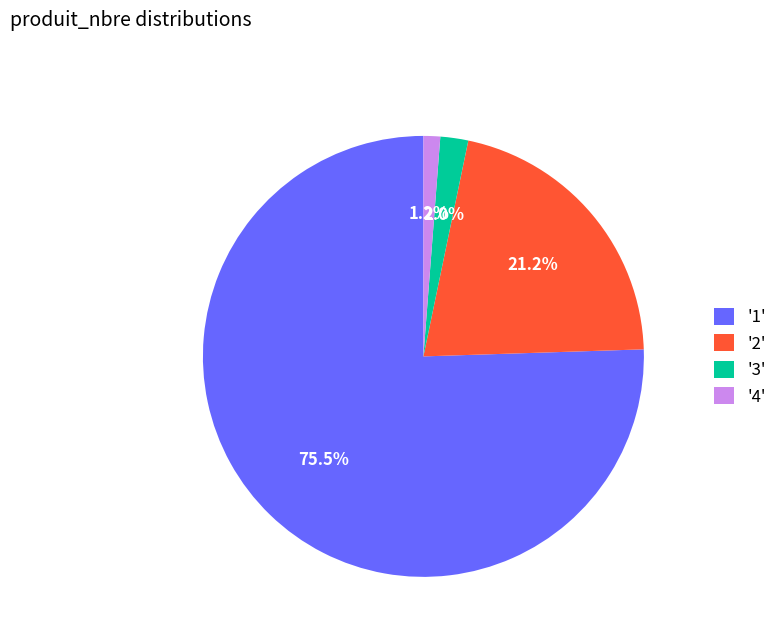

What is the smallest slice in the pie chart?

'4'